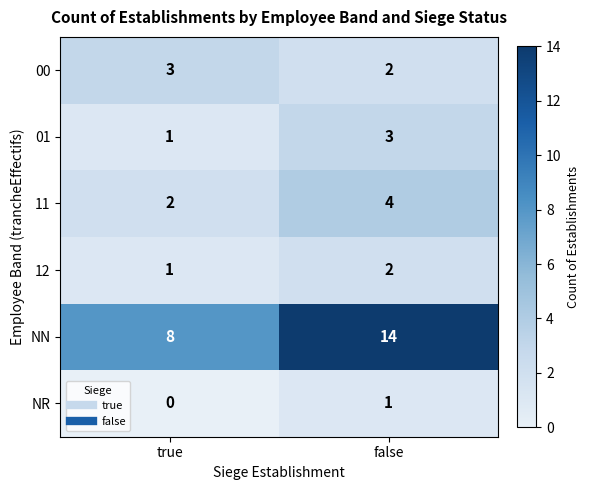

Is the value of 12 at true greater than the value of 11 at true?

No